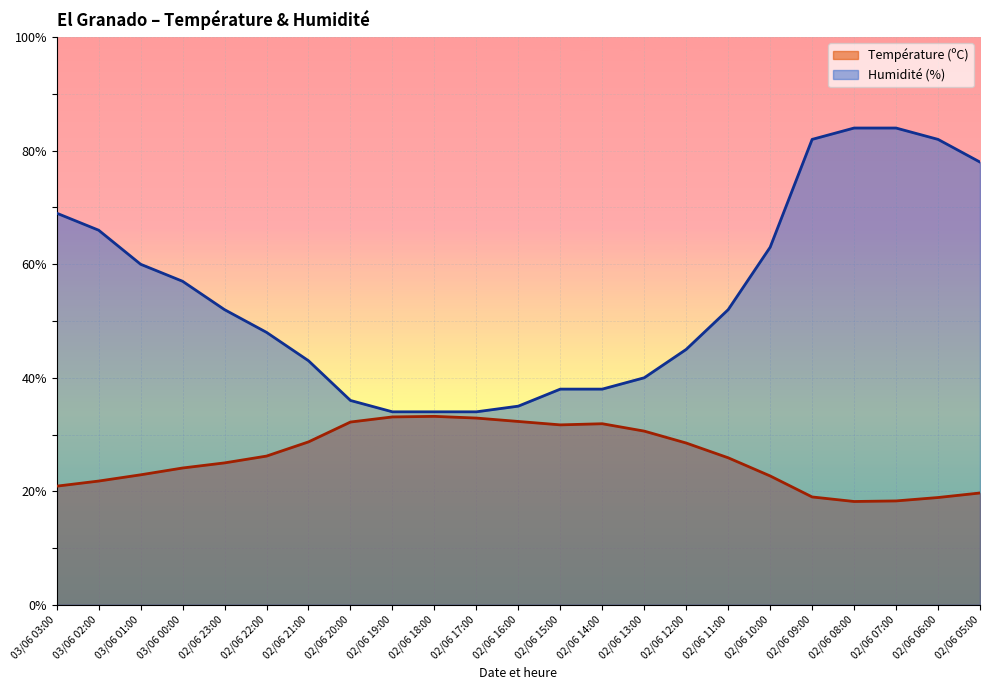

At which label does Humidité (%) reach its peak?

02/06 08:00